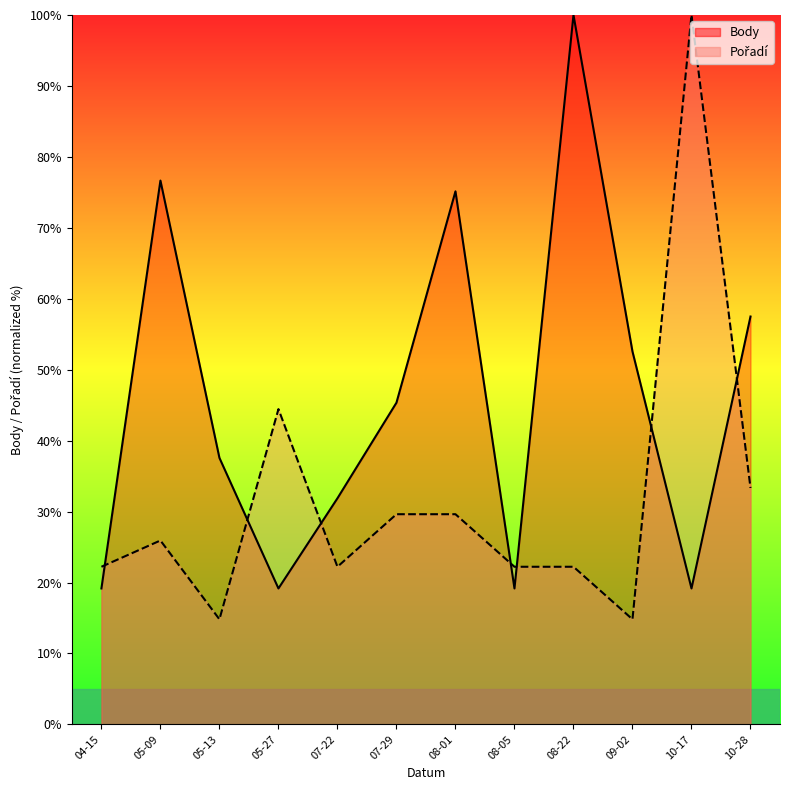

What is the minimum value for Pořadí?

14.8